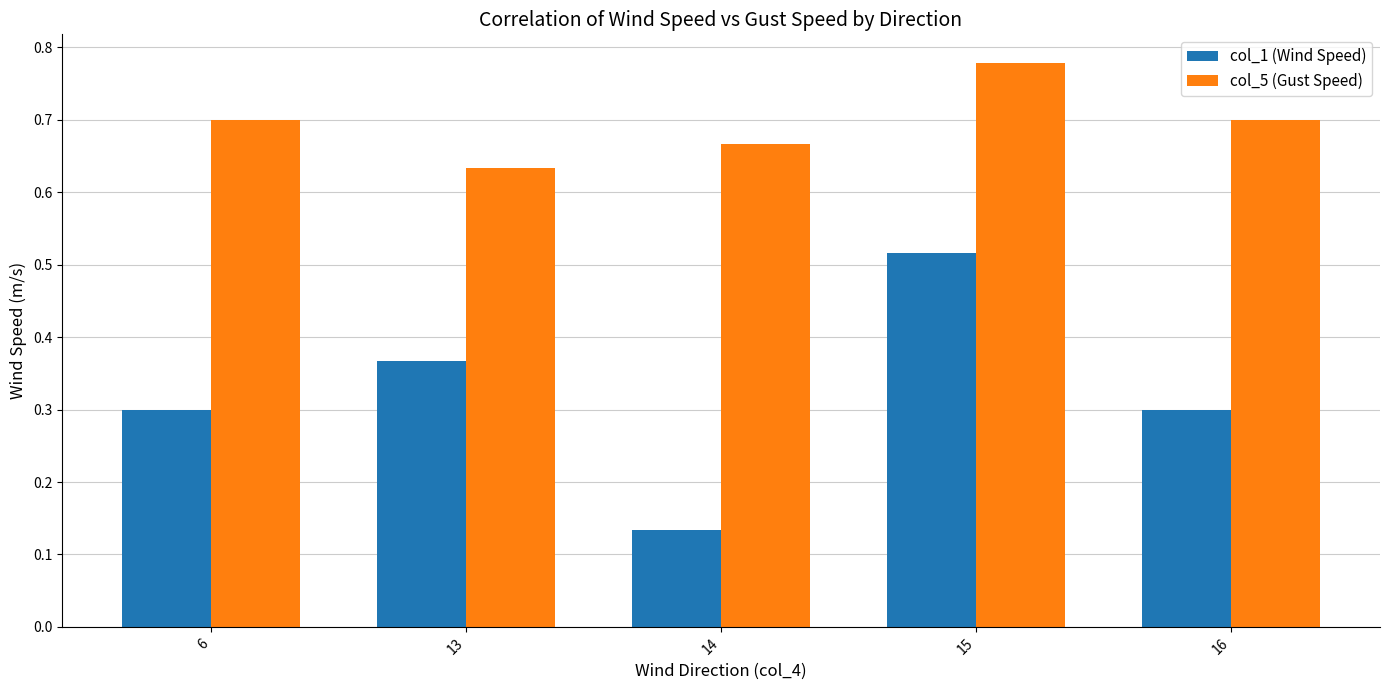

How many col_1 (Wind Speed) values are between 0 and 1?

5